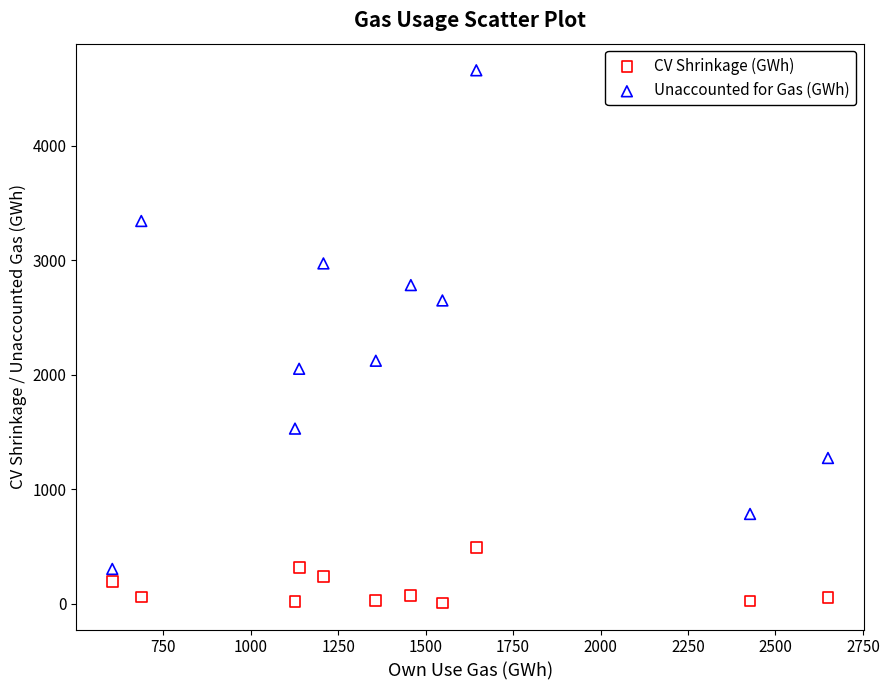

Across all series, what Y value is closest to 2332?

2121.3